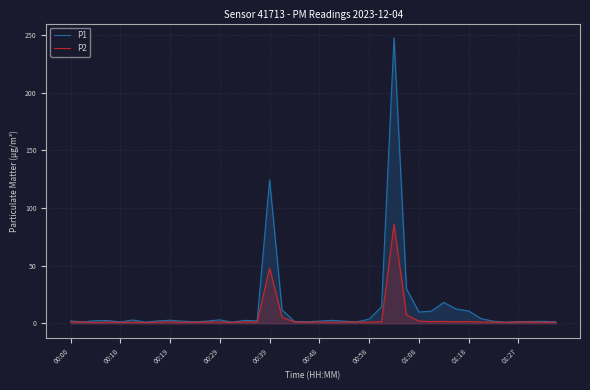

What is the sum of all P1 values?

548.2